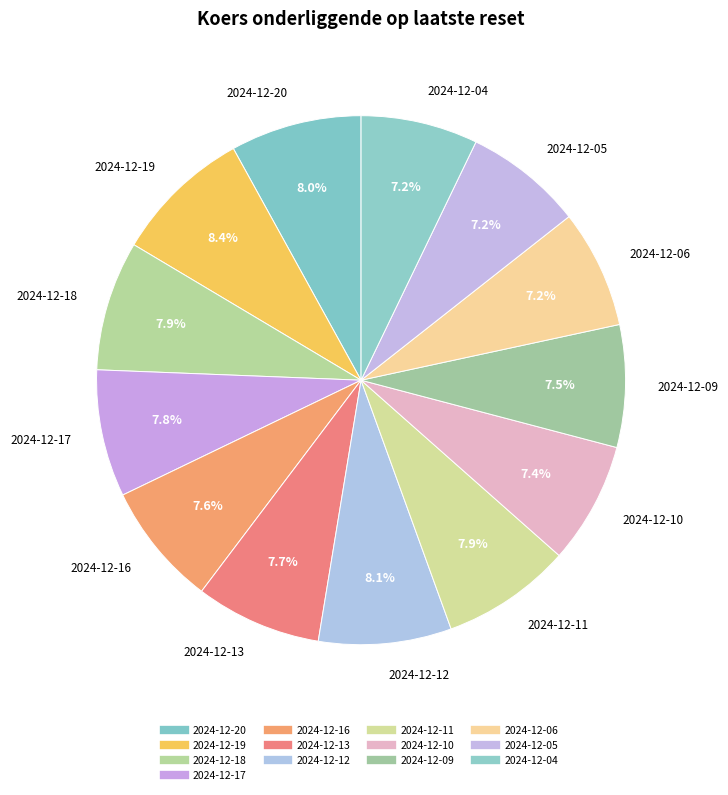

To the nearest percent, what is the difference between the 2024-12-04 and 2024-12-19 slice percentages?

1%